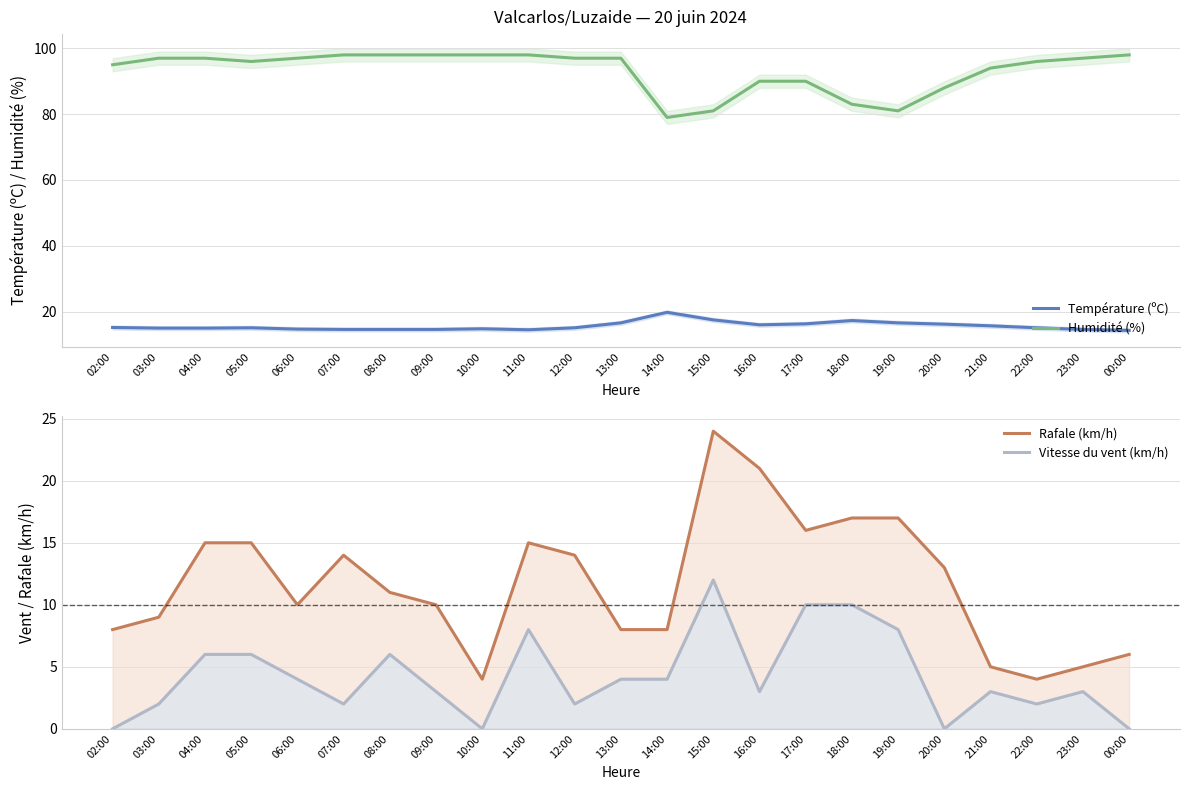

Is the value of Température (ºC) at 13:00 greater than the value of Humidité (%) at 02:00?

No